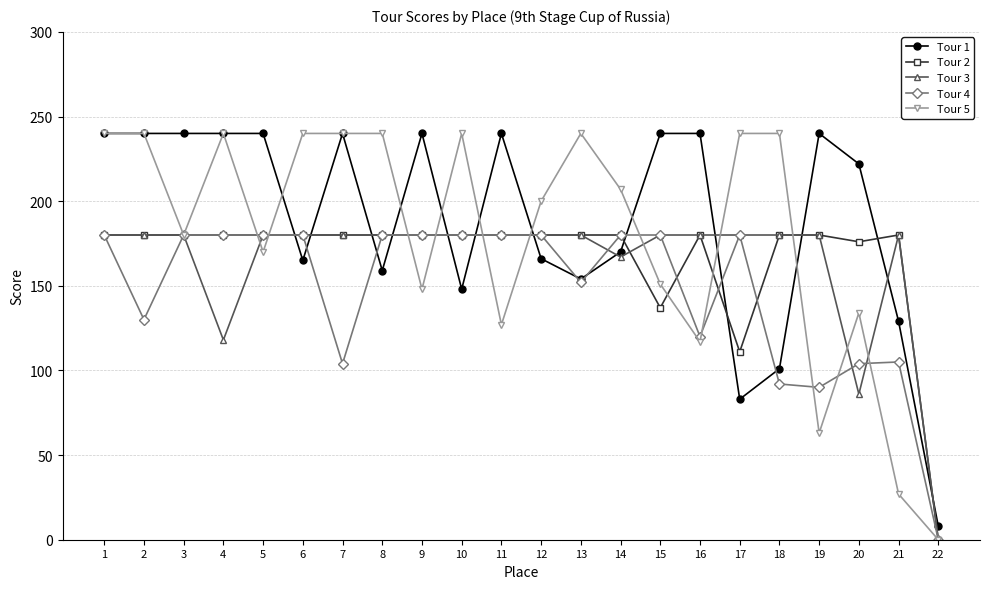

True or false: Tour 4 has a value of 55 at 7.

False